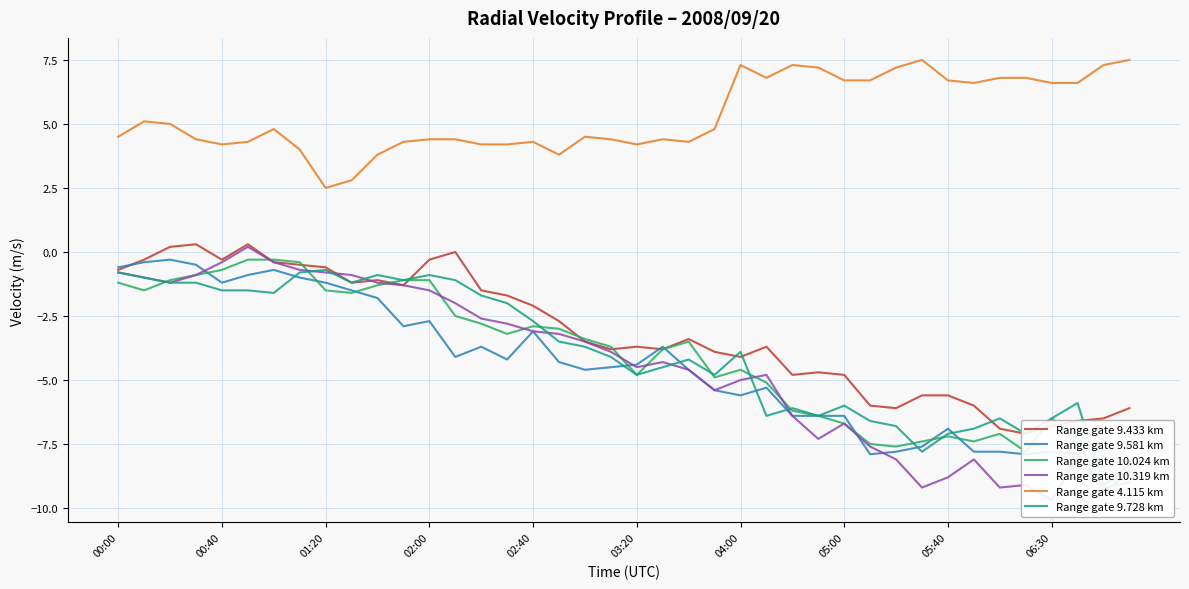

What is the minimum value for Range gate 4.115 km?

2.5